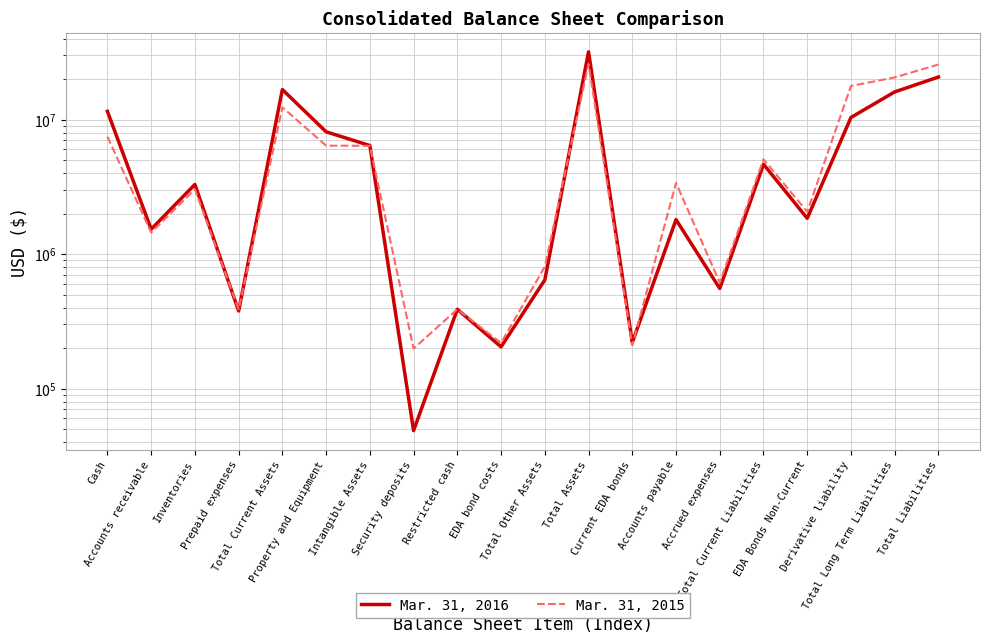

What is the total value across all series at Prepaid expenses?

765813